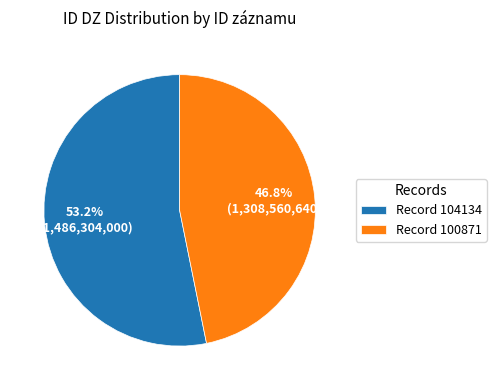

Combined, what portion of the pie is Record 100871 and Record 104134?

100.0%